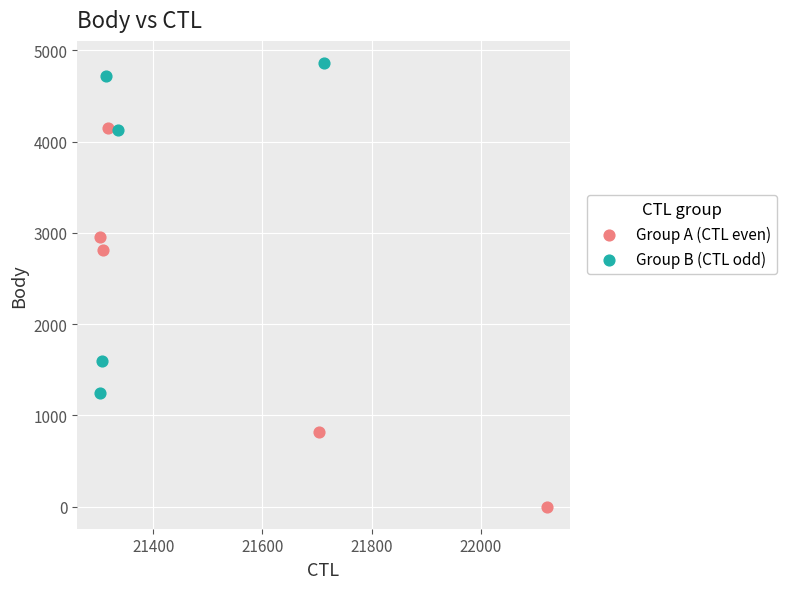

Which series has the widest spread of Y values?

Group A (CTL even)